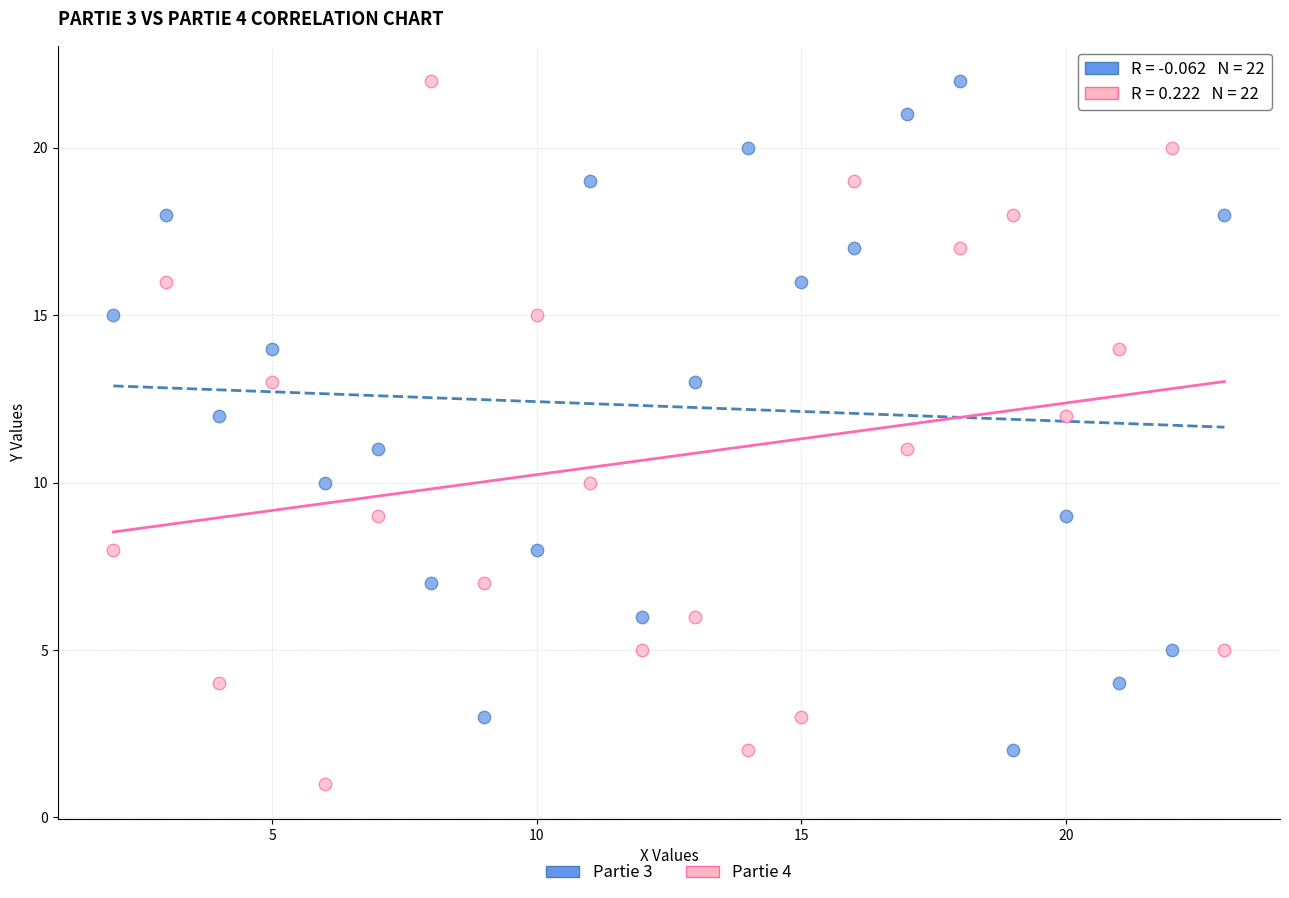

Across all data points, what is the range of X values (max minus min)?

21